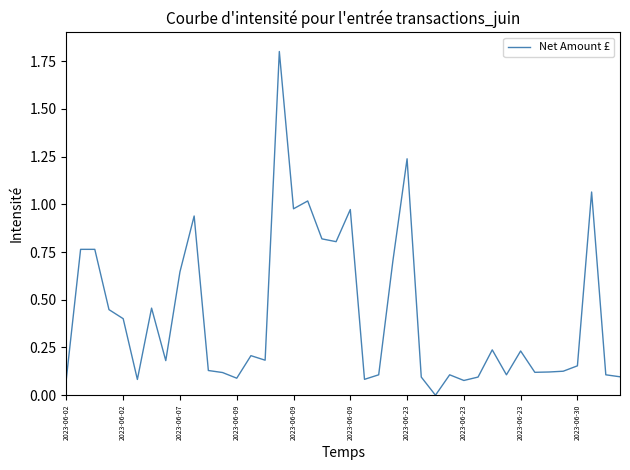

What is the greatest value displayed?

1.8